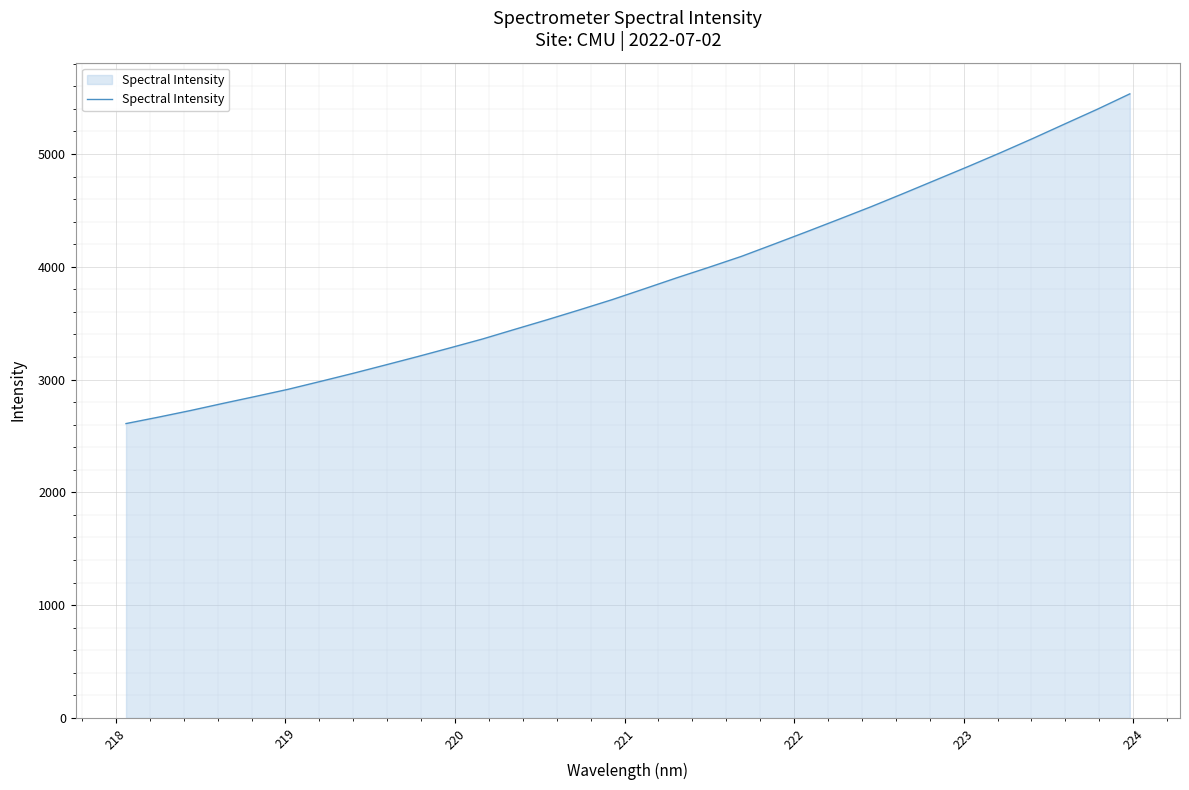

Reading left to right, list all the values displayed in this chart.

2609.6	2666.4	2725.7	2788.9	2850.4	2913.3	2983.3	3054.5	3128.7	3203.6	3280.8	3359.3	3445.1	3530.3	3618.0	3707.9	3804.4	3901.9	3995.7	4092.3	4200.0	4309.0	4419.9	4531.9	4649.4	4768.7	4888.2	5010.6	5137.0	5267.3	5396.8	5532.6